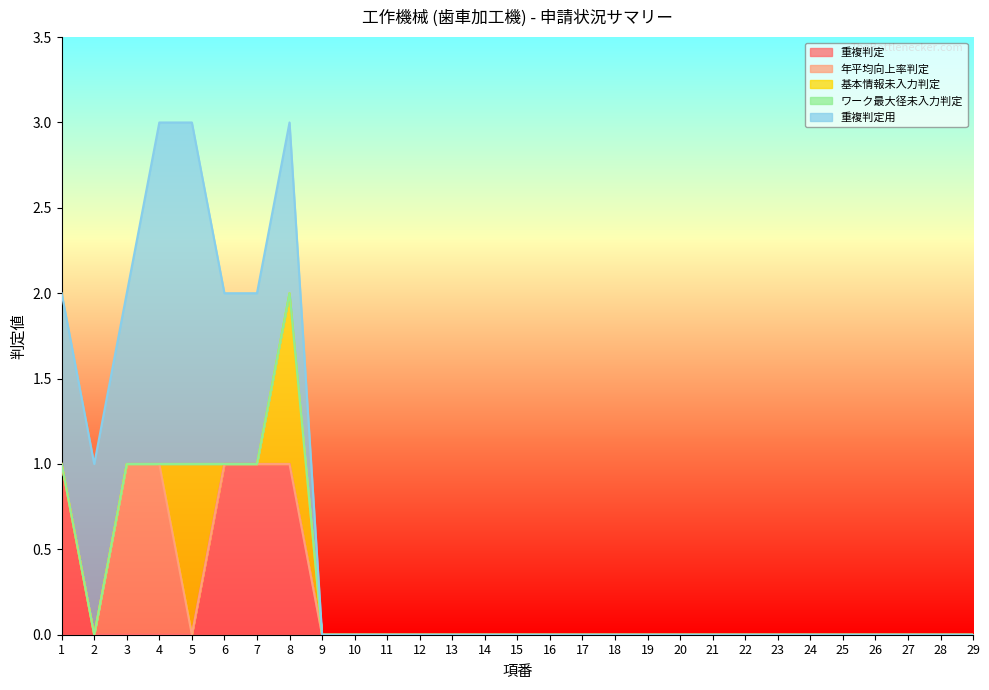

Between 8 and 28, which series saw the biggest shift?

重複判定